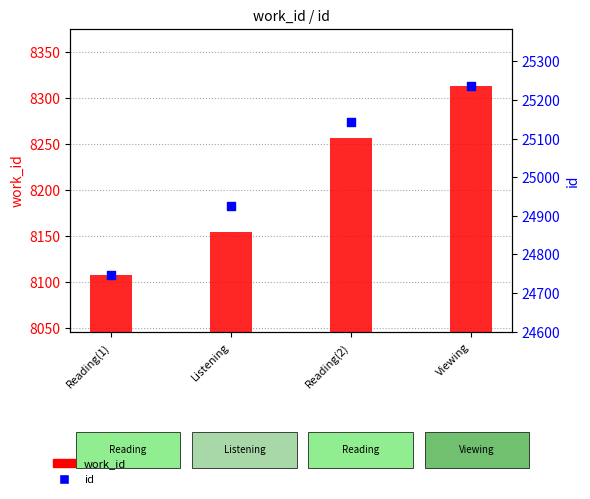

Which series contains the highest Y value?

id